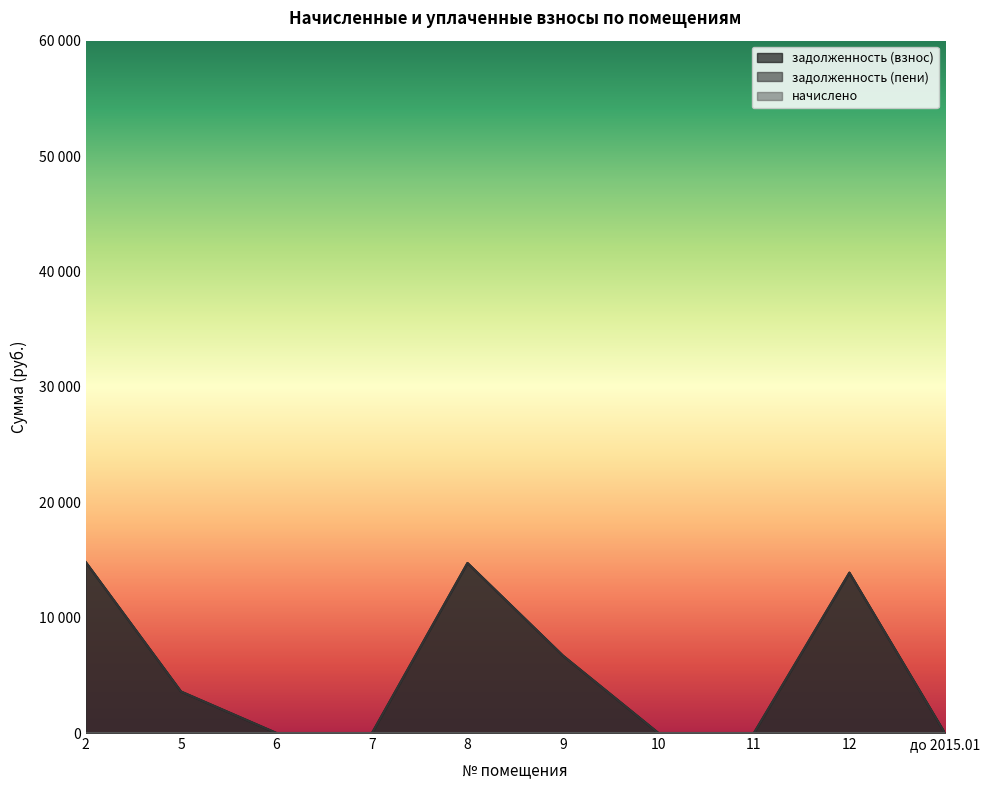

What is the value of the задолженность (взнос) point at the 9th from the left?

13897.1